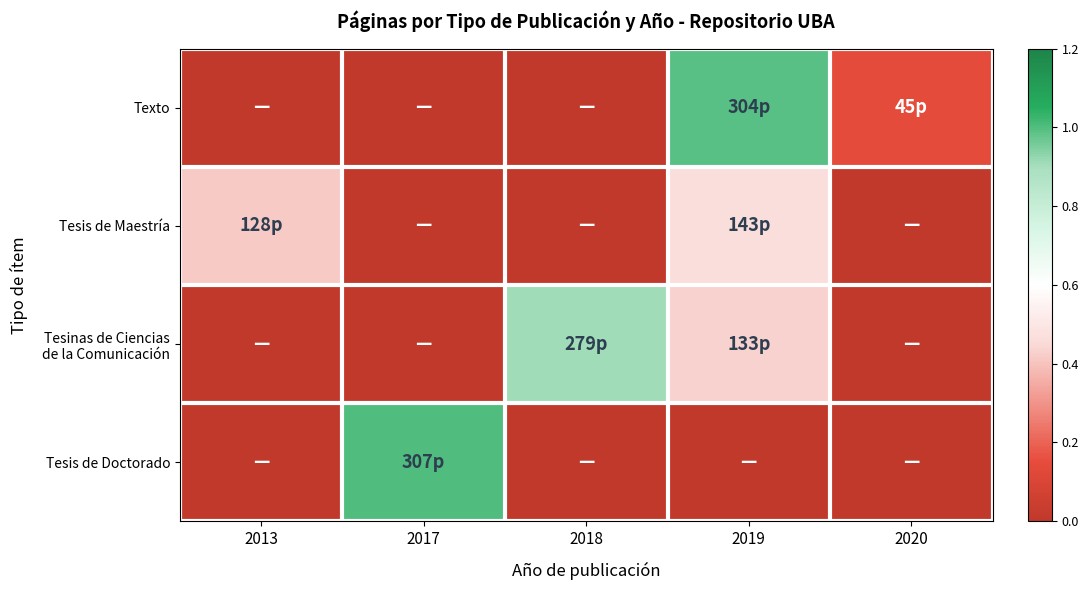

Rank the series by their maximum value, from lowest to highest.

Tesis de Maestría, Tesinas de Ciencias de la Comunicación, Texto, Tesis de Doctorado